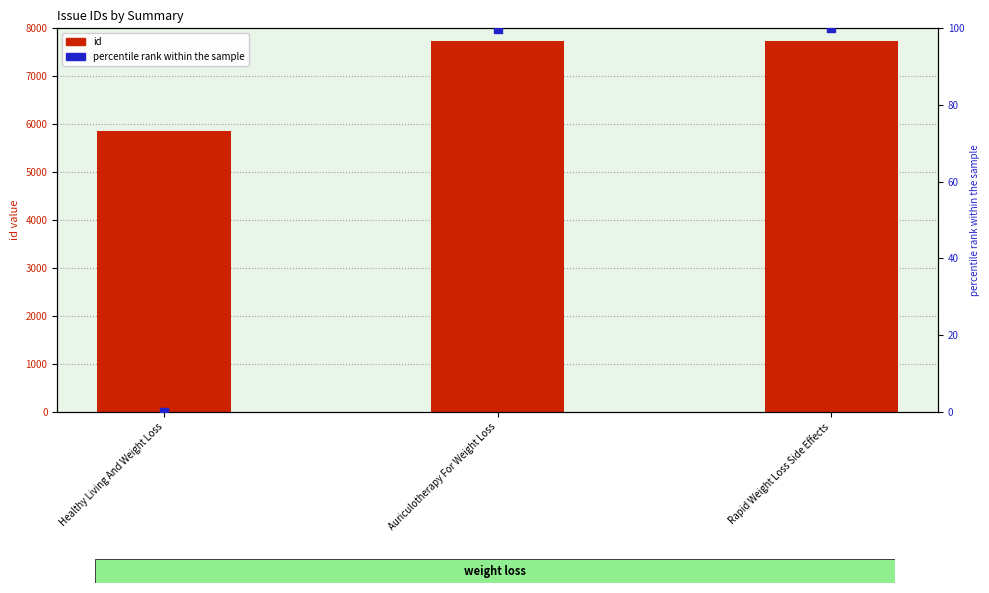

What is the total value across all series at Auriculotherapy For Weight Loss?

7825.8